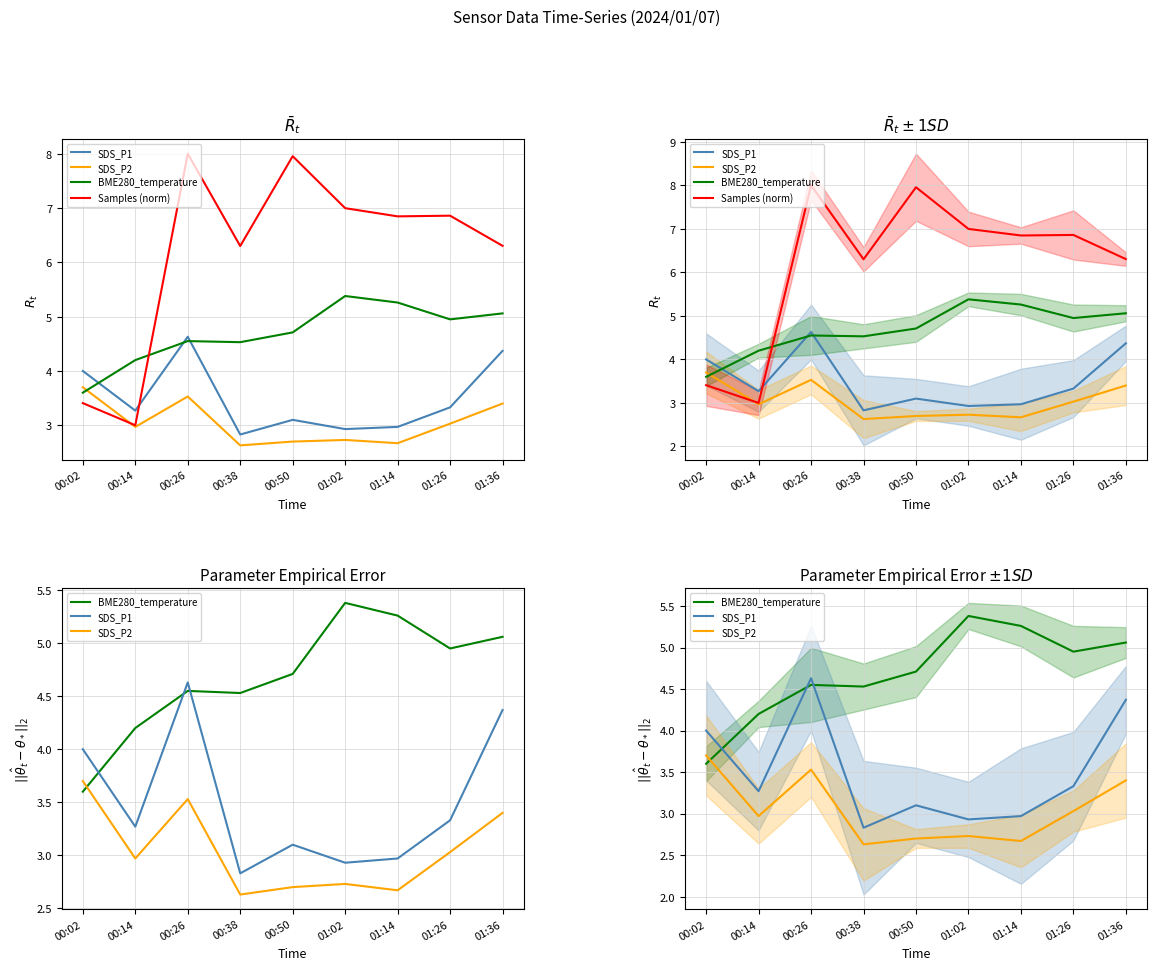

Between which two adjacent categories do BME280_temperature and SDS_P1 first intersect?

00:02 and 00:14